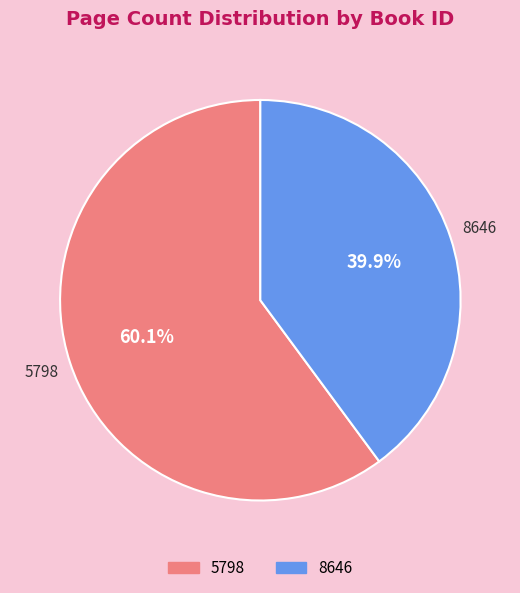

Which slice is the largest?

5798